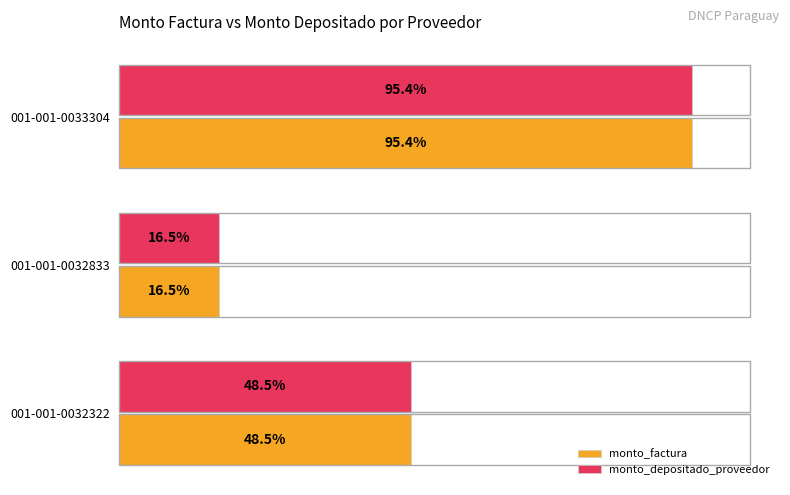

What are all the series names shown in the legend?

monto_factura, monto_depositado_proveedor